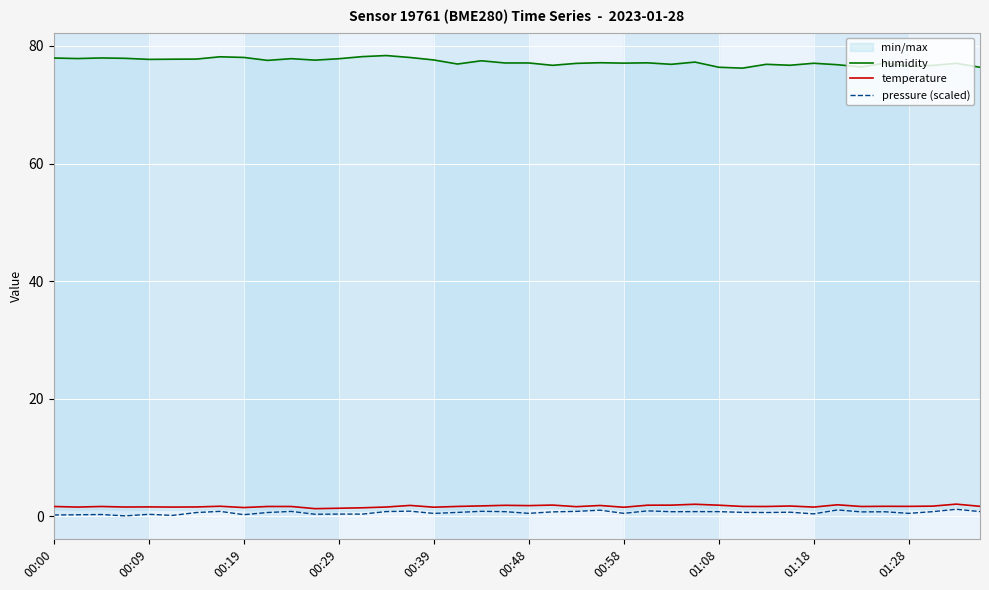

True or false: temperature and humidity cross at least once.

False